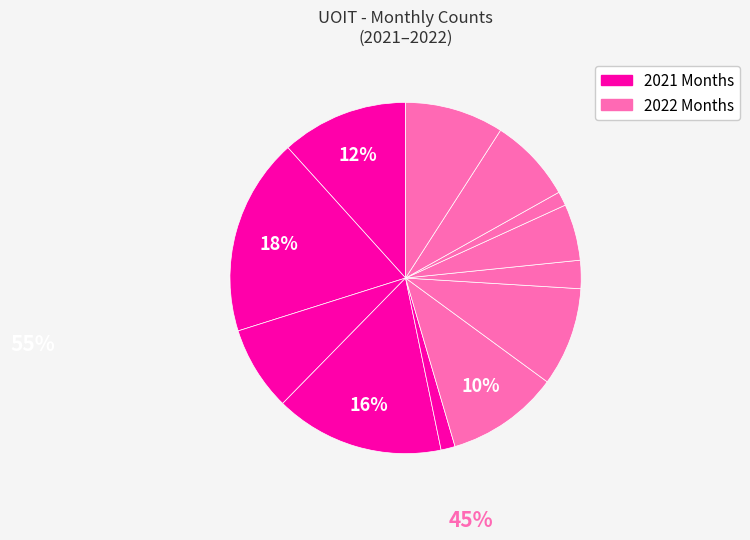

Count the number of slices in the pie.

12